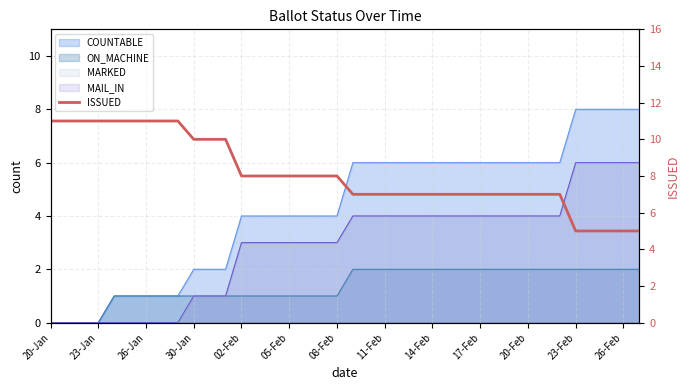

How many lines are shown in the chart?

1